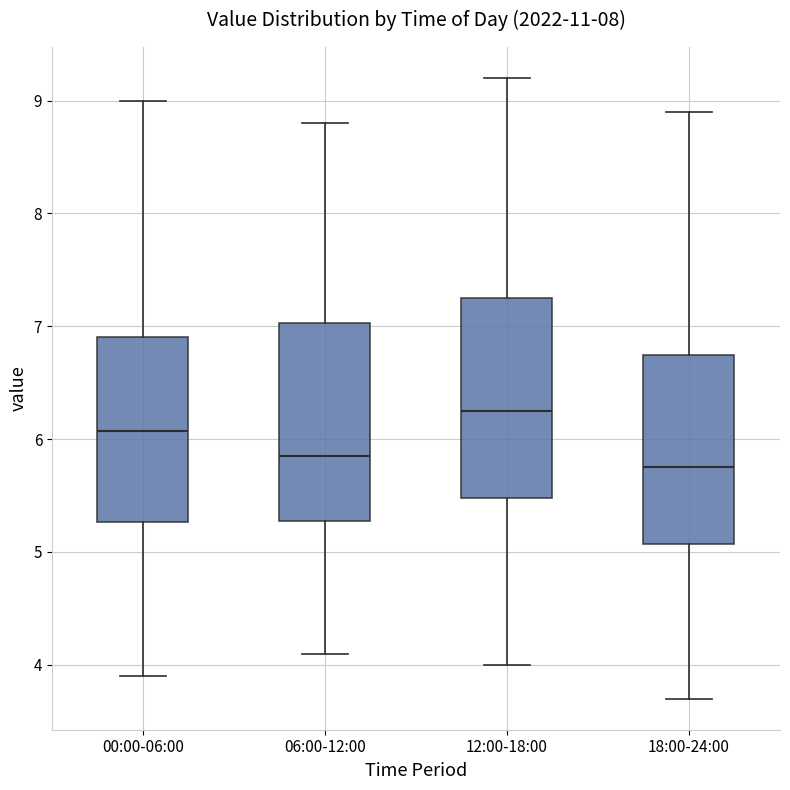

Reading left to right, read every box against the y-axis: the position of its median line, the range the box covers, and the ends of its whiskers. The values are not printed on the chart, so give them approximately, as read against the axis.

00:00-06:00: median 6.1, box 5.3 to 6.9, whiskers 3.9 to 9.0
06:00-12:00: median 5.9, box 5.3 to 7.0, whiskers 4.1 to 8.8
12:00-18:00: median 6.3, box 5.5 to 7.3, whiskers 4.0 to 9.2
18:00-24:00: median 5.8, box 5.1 to 6.8, whiskers 3.7 to 8.9